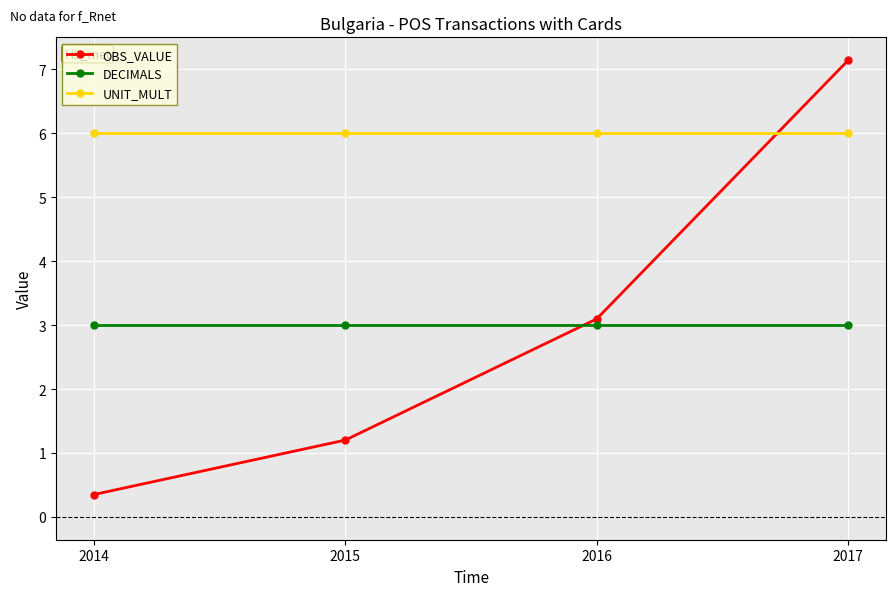

What is the spread (max minus min) of values at 2016?

3.0